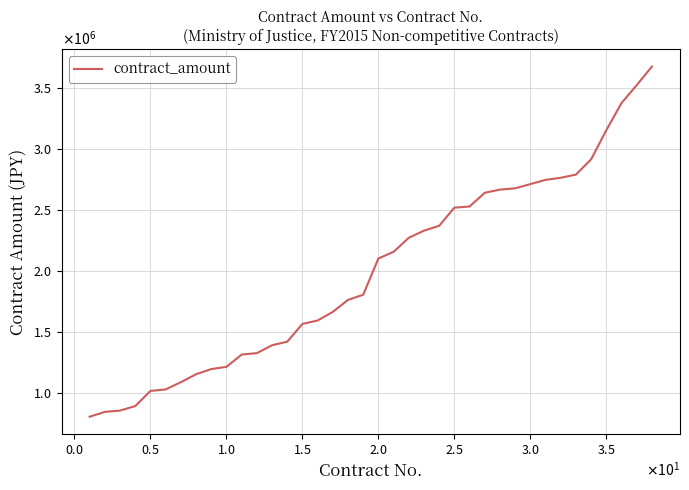

Is this an area chart (filled region under the line)?

No